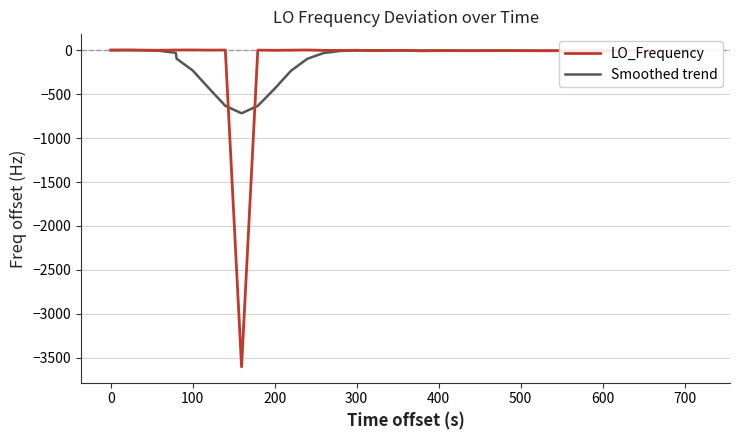

Which series has the largest range (max minus min)?

LO_Frequency